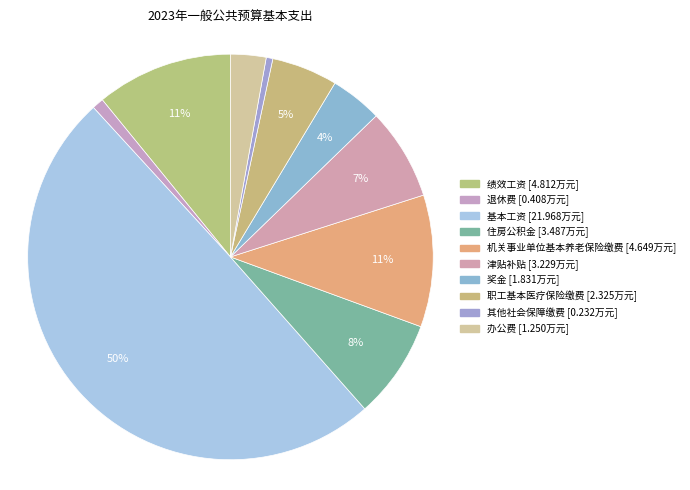

Between 其他社会保障缴费 and 住房公积金, which is larger?

住房公积金